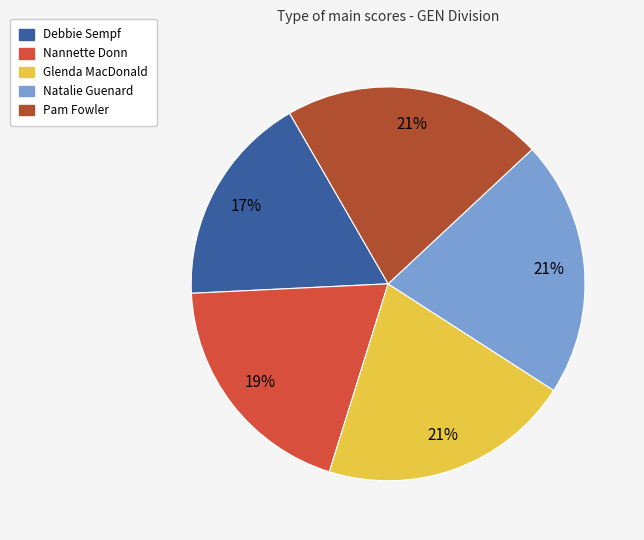

The Natalie Guenard slice represents 21% of the pie. True or false?

True